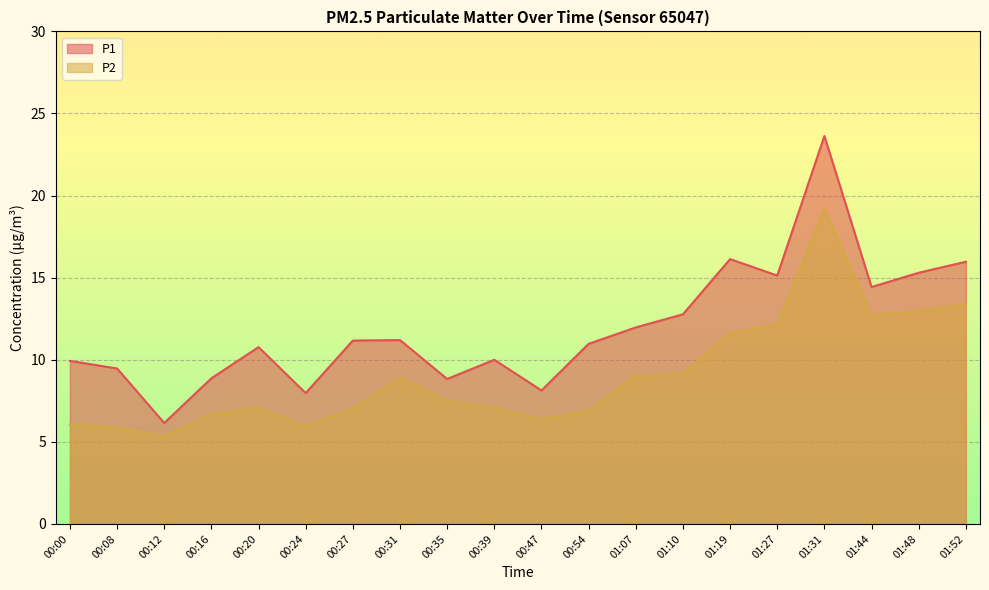

Where does the P2 series first go above 7?

00:20